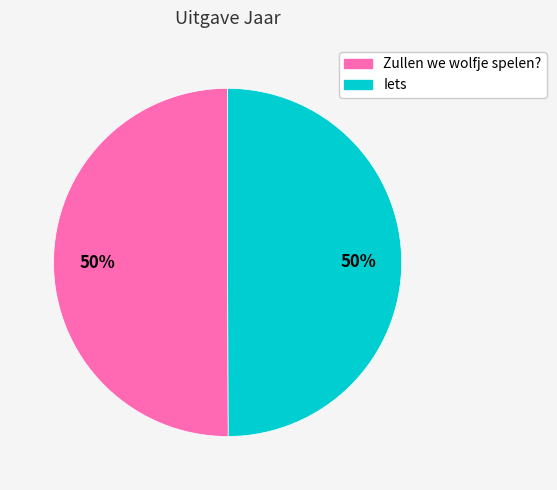

To the nearest percent, what percentage of the pie is Zullen we wolfje spelen??

50%